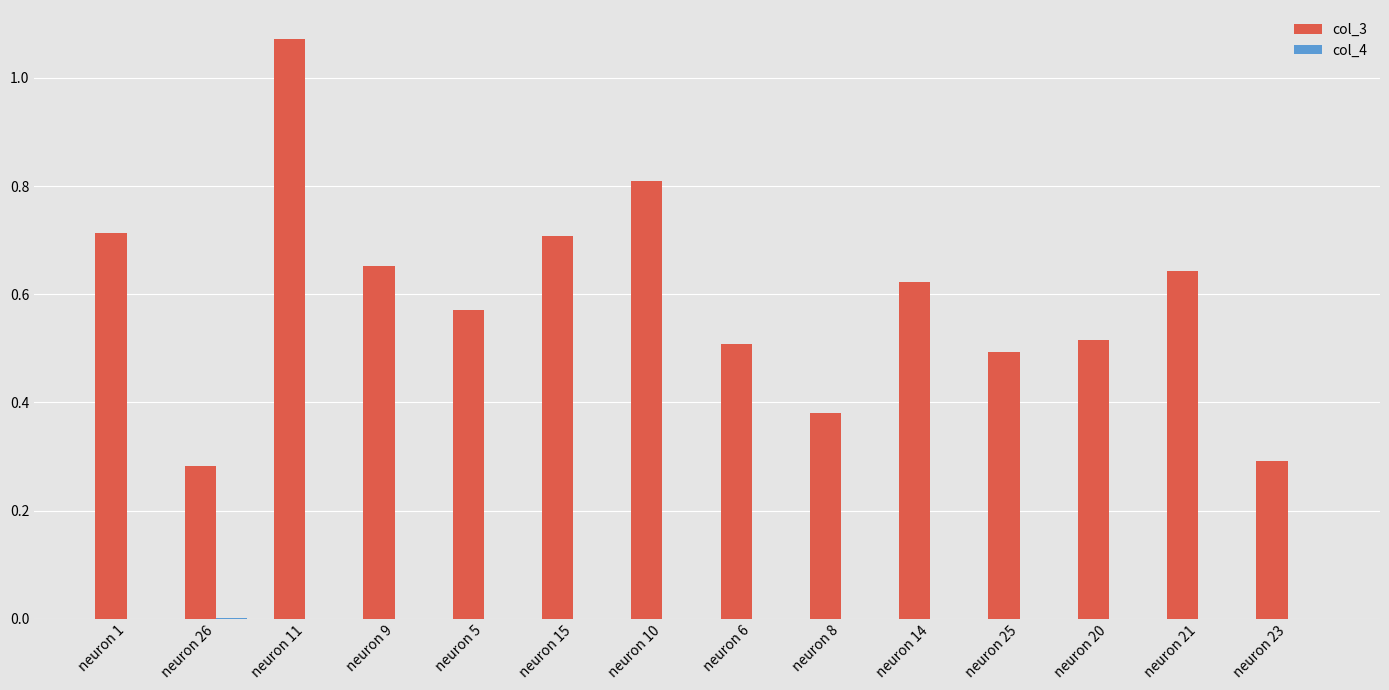

True or false: col_3 has a value of 0.2 at neuron 21.

False